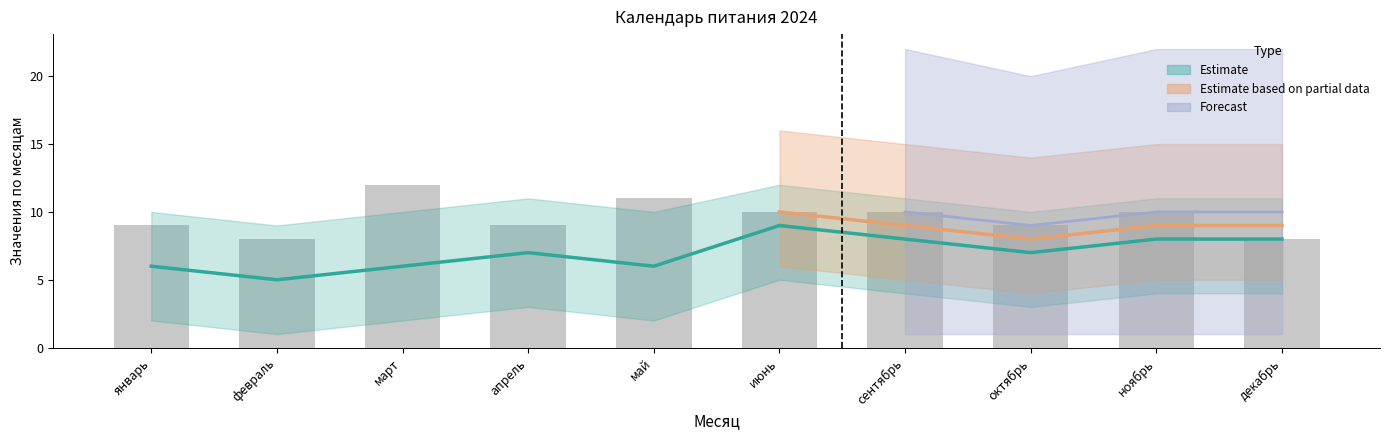

What is the change in value from январь to февраль?

-1